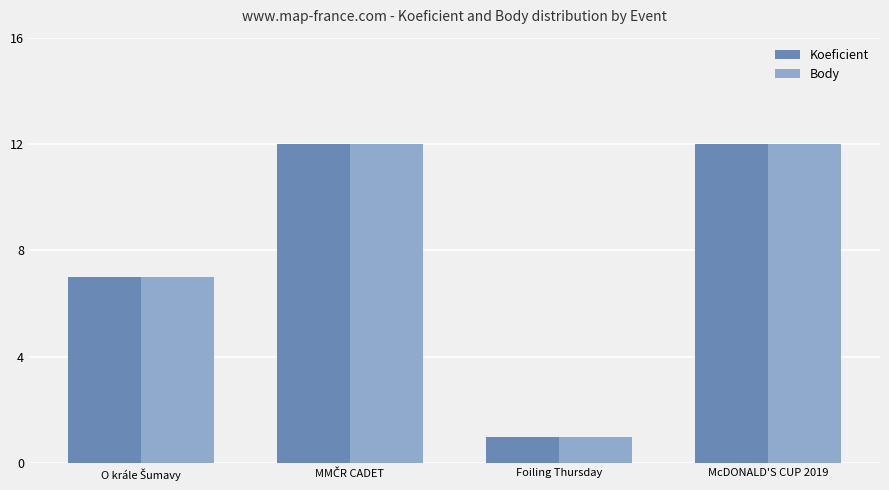

The value of Body at Foiling Thursday is 1. True or false?

True